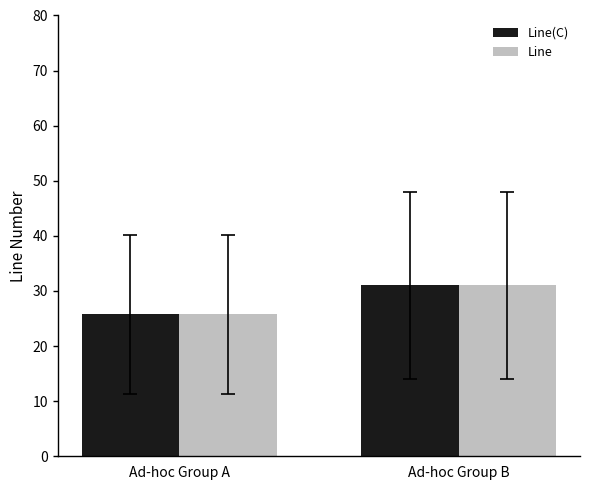

Which category has the lowest value across all series?

Ad-hoc Group A